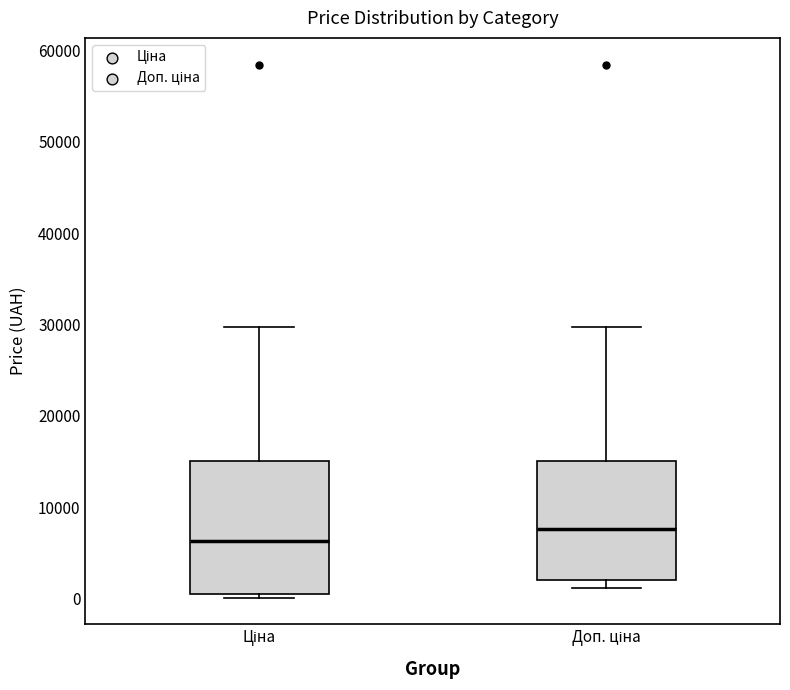

Reading left to right, read every box against the y-axis: the position of its median line, the range the box covers, and the ends of its whiskers. The values are not printed on the chart, so give them approximately, as read against the axis.

Ціна: median 6000, box 1000 to 15000, whiskers 0 to 30000
Доп. ціна: median 8000, box 2000 to 15000, whiskers 1000 to 30000